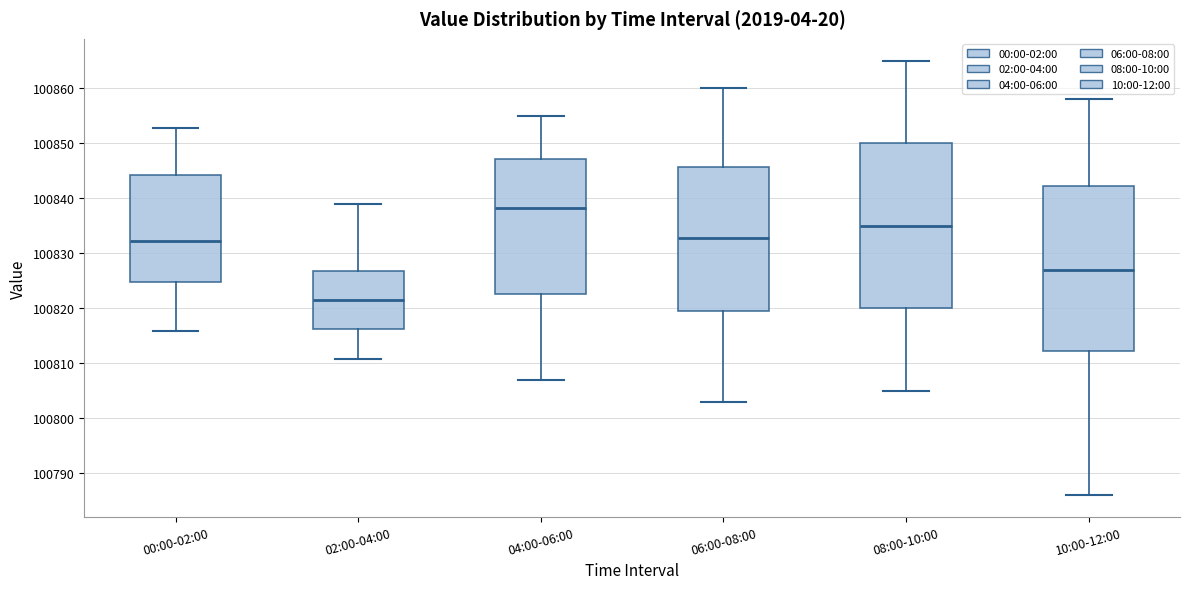

Which box's median line is the highest?

04:00-06:00